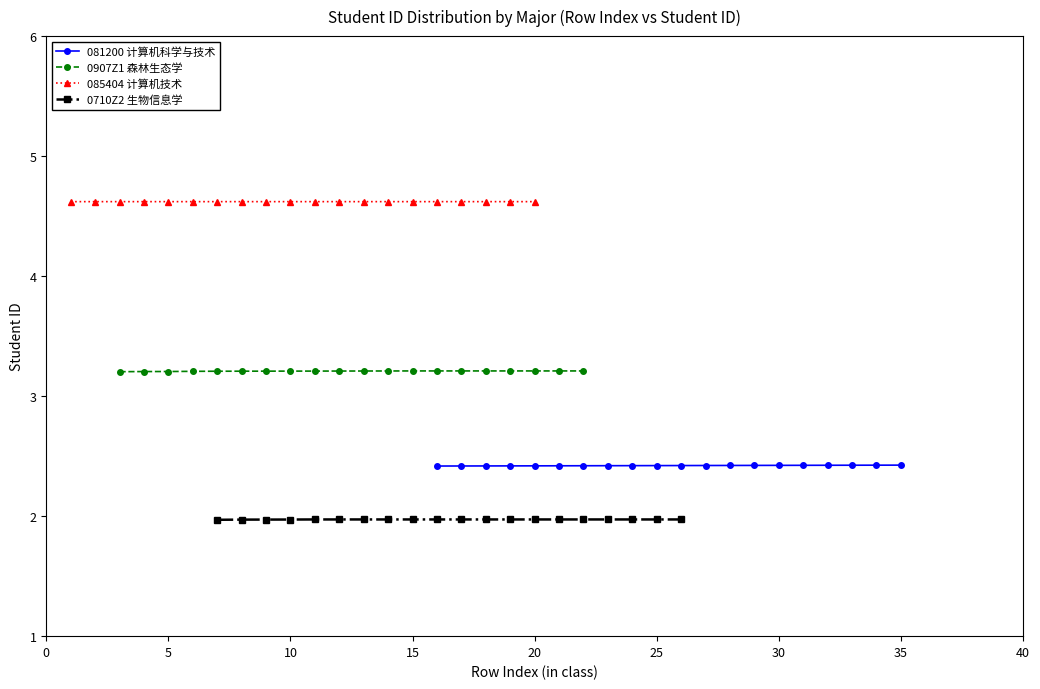

What is the lowest value of the 081200 计算机科学与技术 series?

2.4